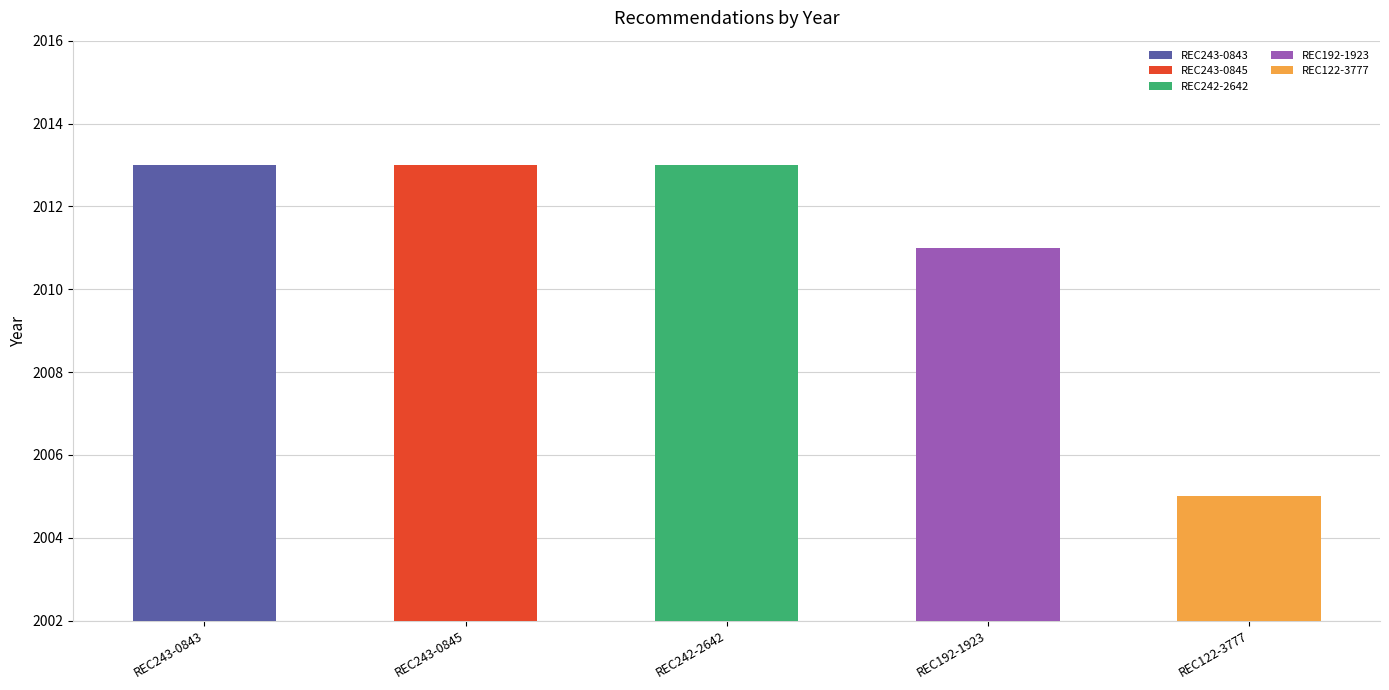

Count the number of categories in the chart.

5